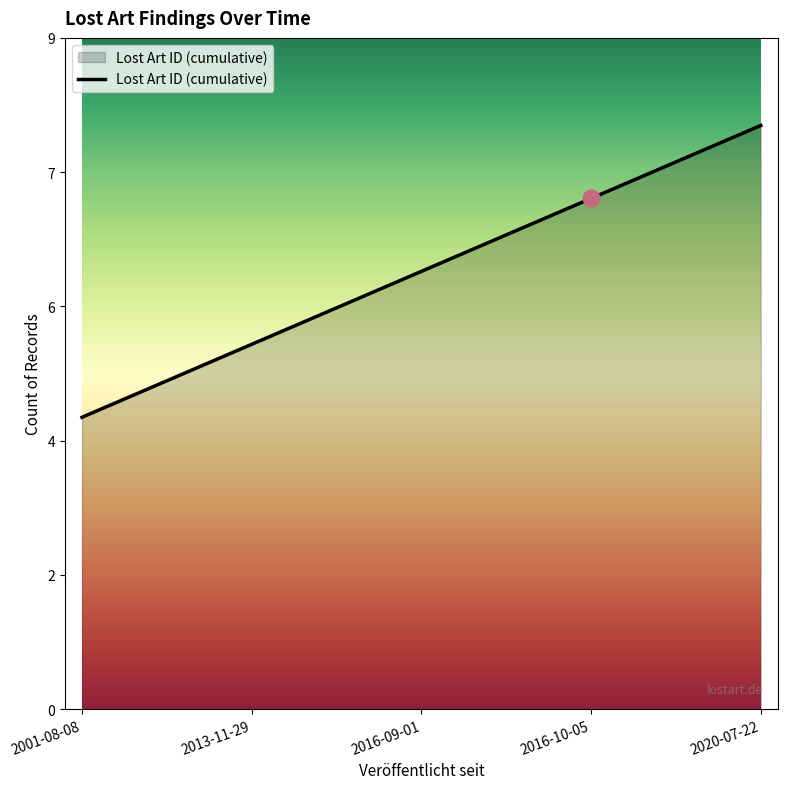

Count the values in the range 5 to 7.

3